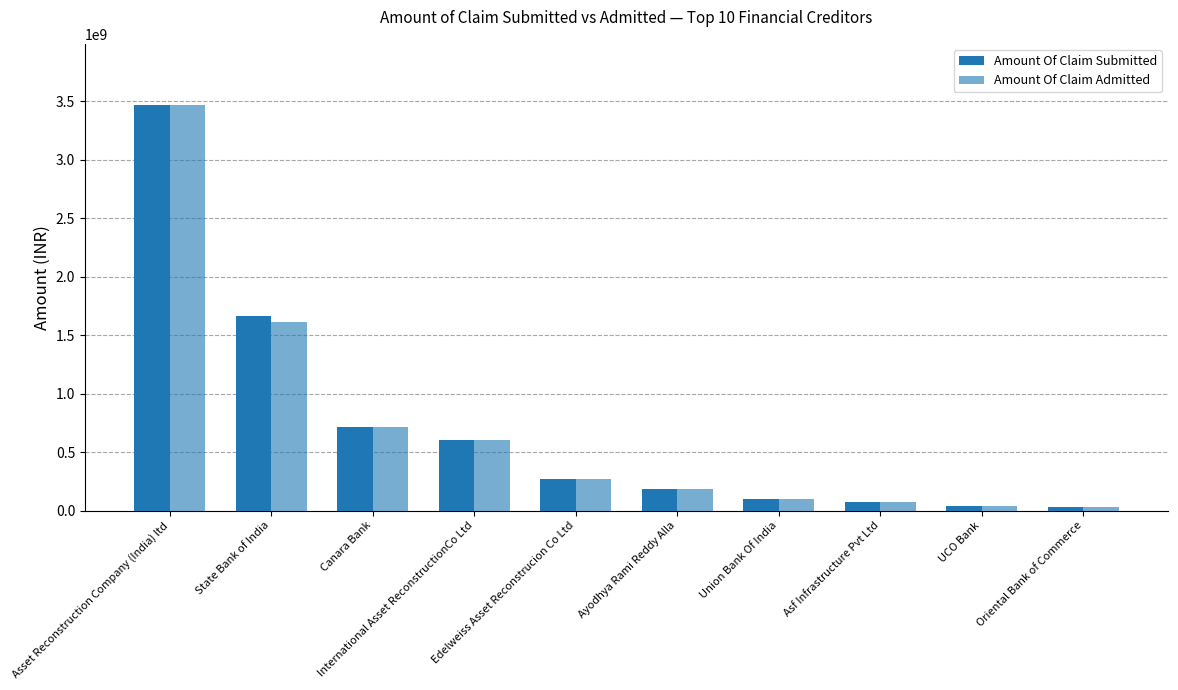

Rank the series by their average value, from lowest to highest.

Amount Of Claim Admitted, Amount Of Claim Submitted